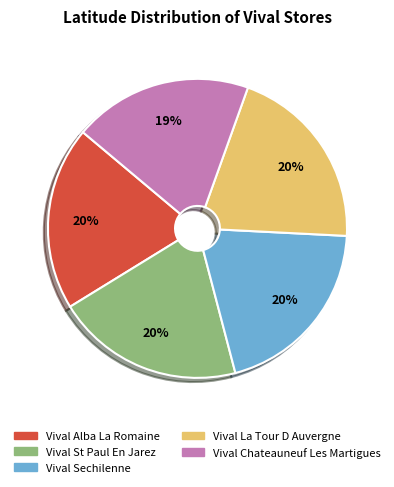

What is the smallest slice in the pie chart?

Vival Chateauneuf Les Martigues